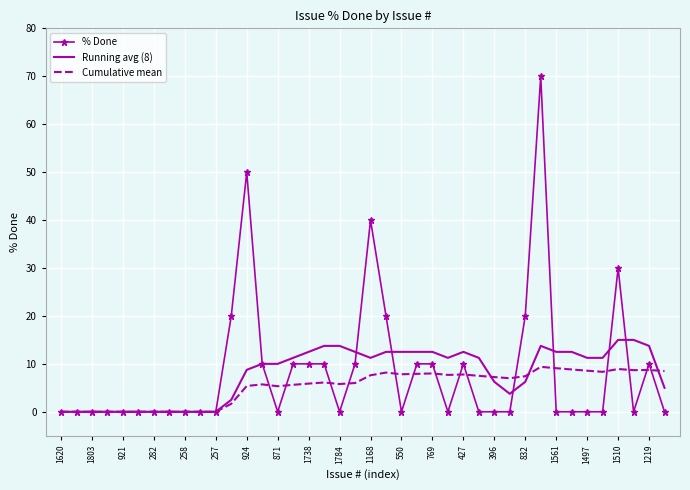

Which series has the largest range (max minus min)?

% Done